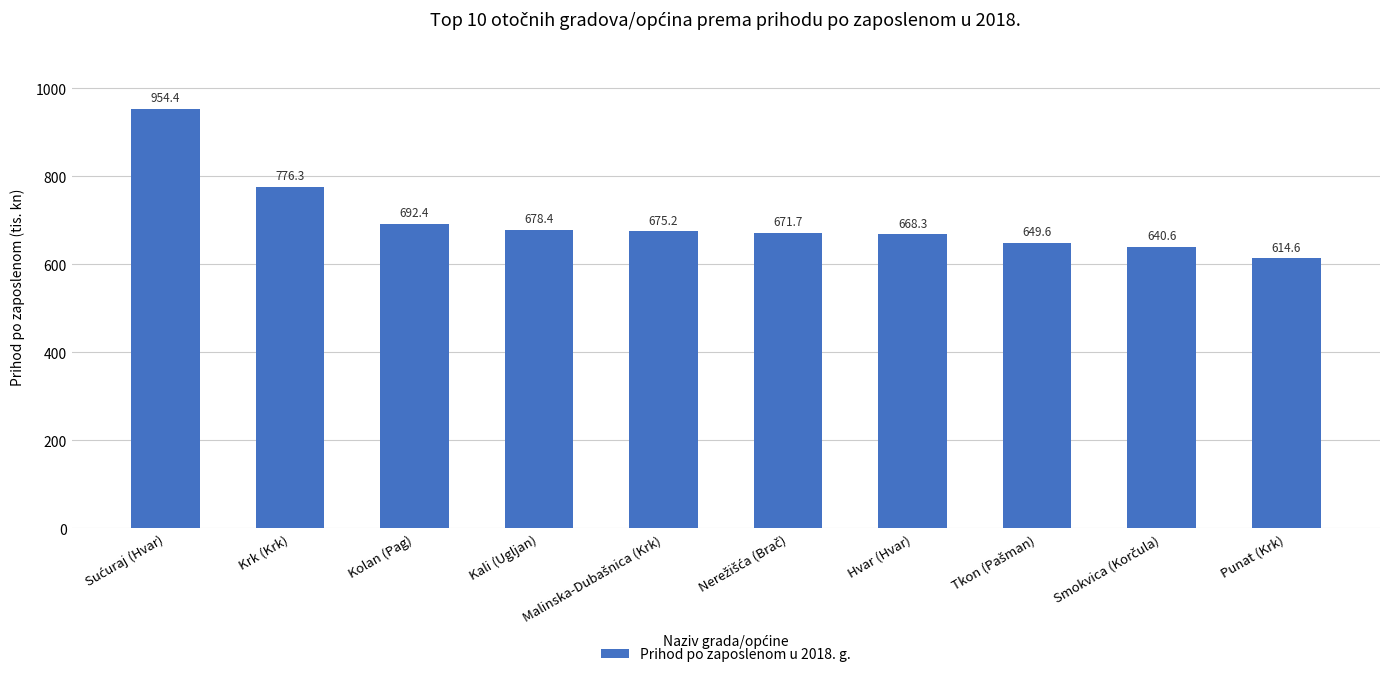

What is the value of the 7th bar from the left?

668.3